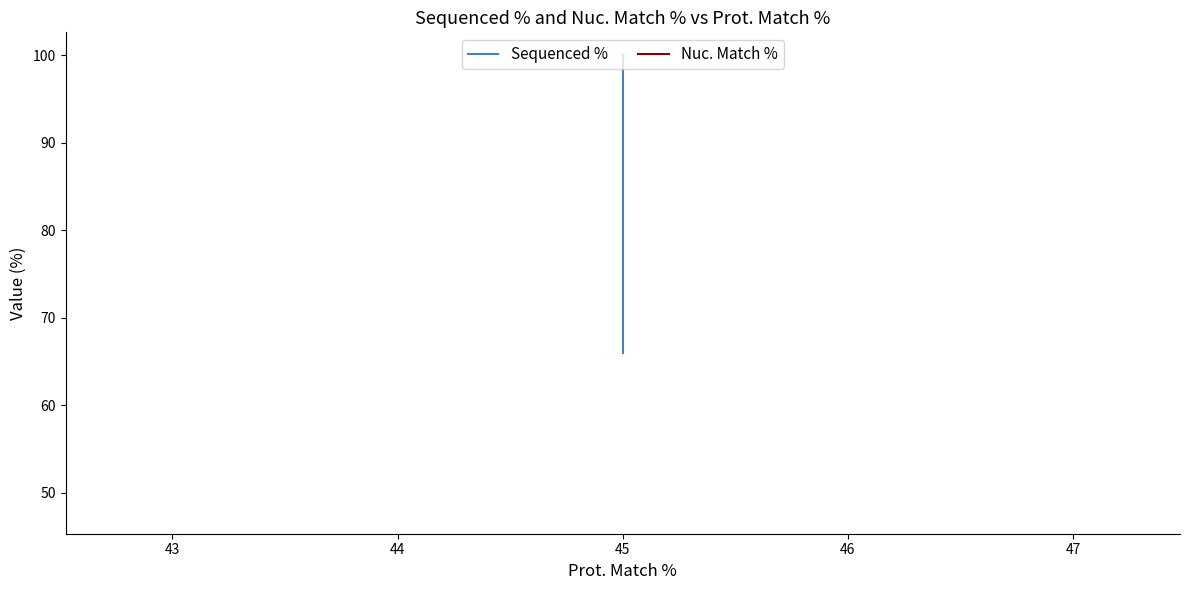

How many lines are shown in the chart?

2